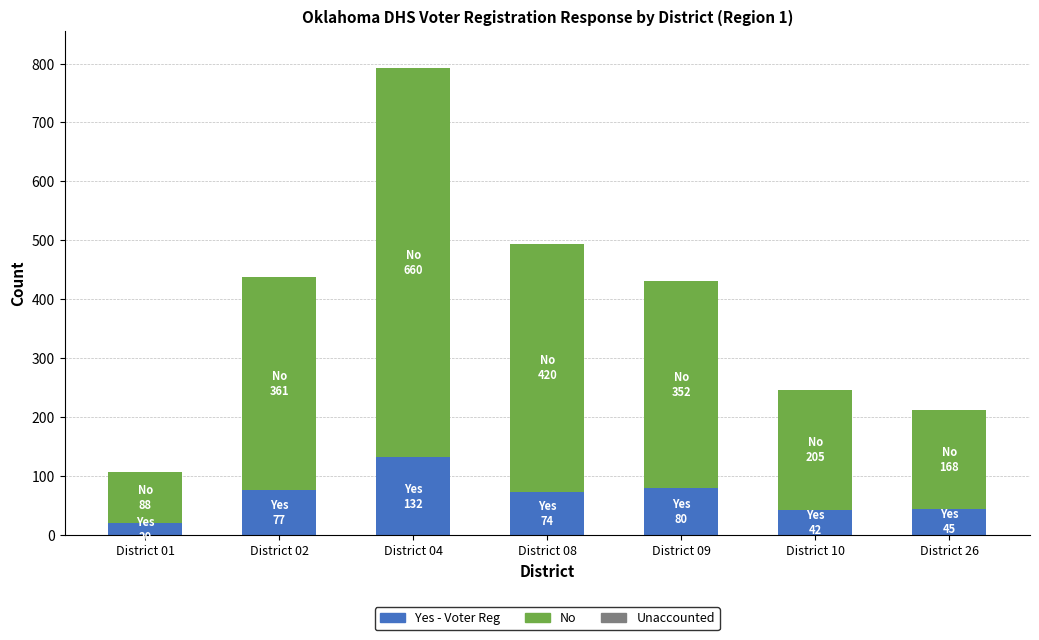

At which category is the sum across all series the highest?

District 04